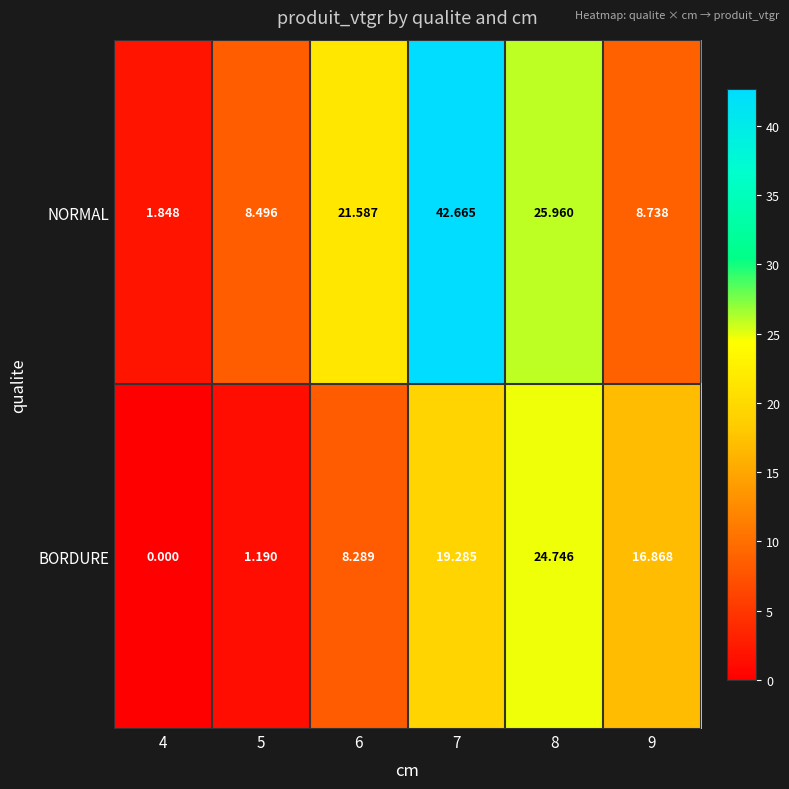

At 5, list the series in order from largest to smallest.

NORMAL, BORDURE